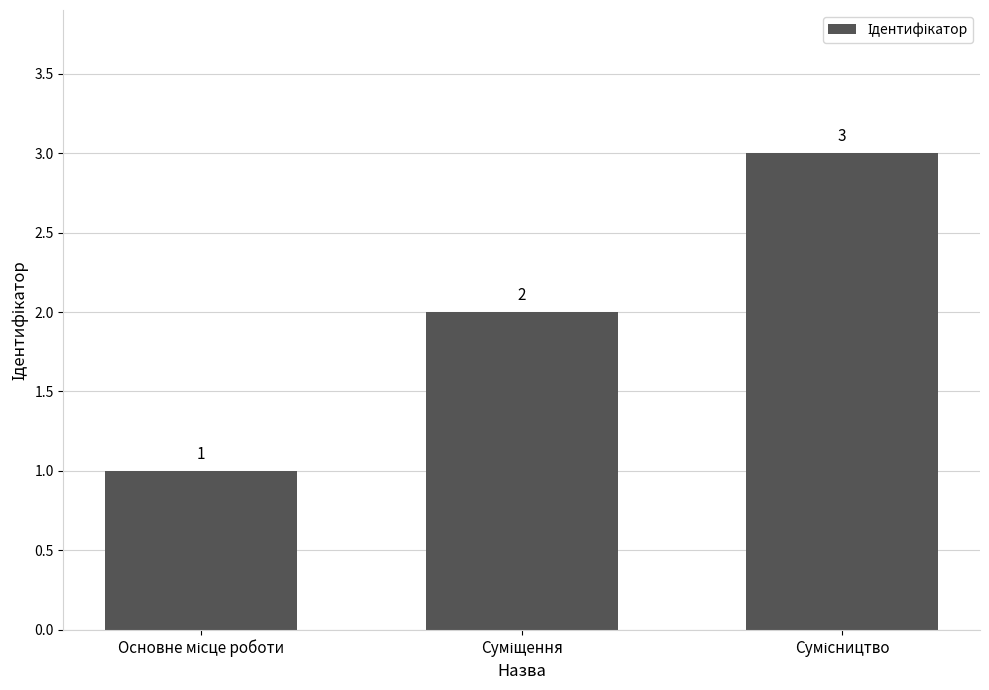

How many categories are shown in the chart?

3